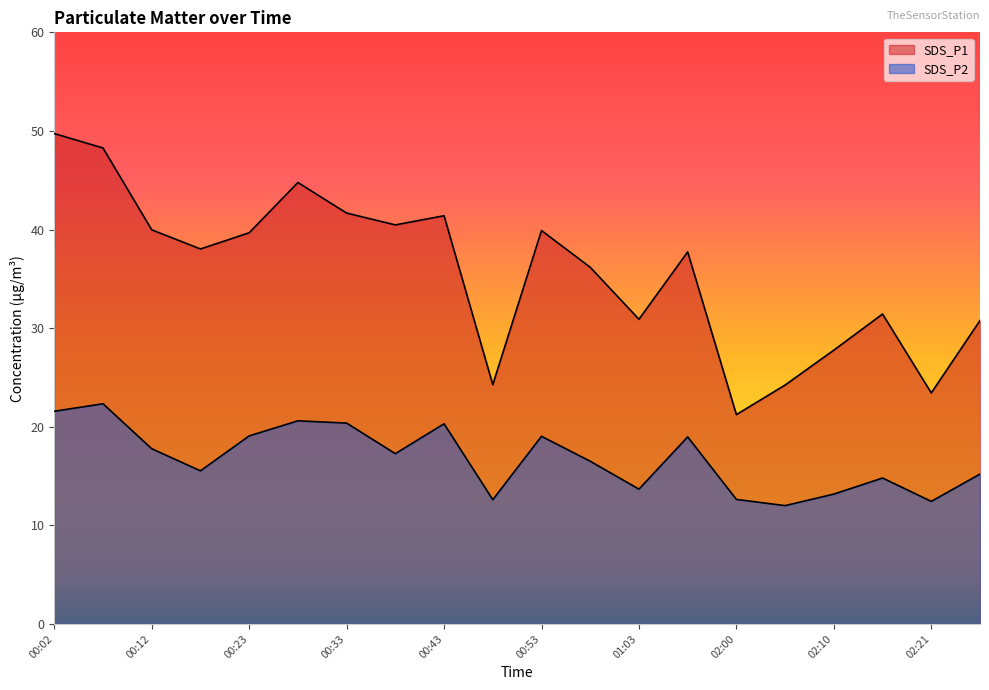

Which series has the largest range (max minus min)?

SDS_P1